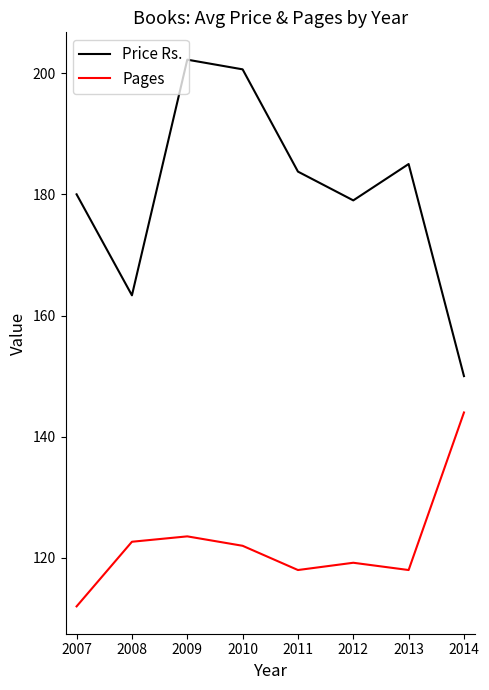

At which category does Price Rs. reach its first local peak?

2009